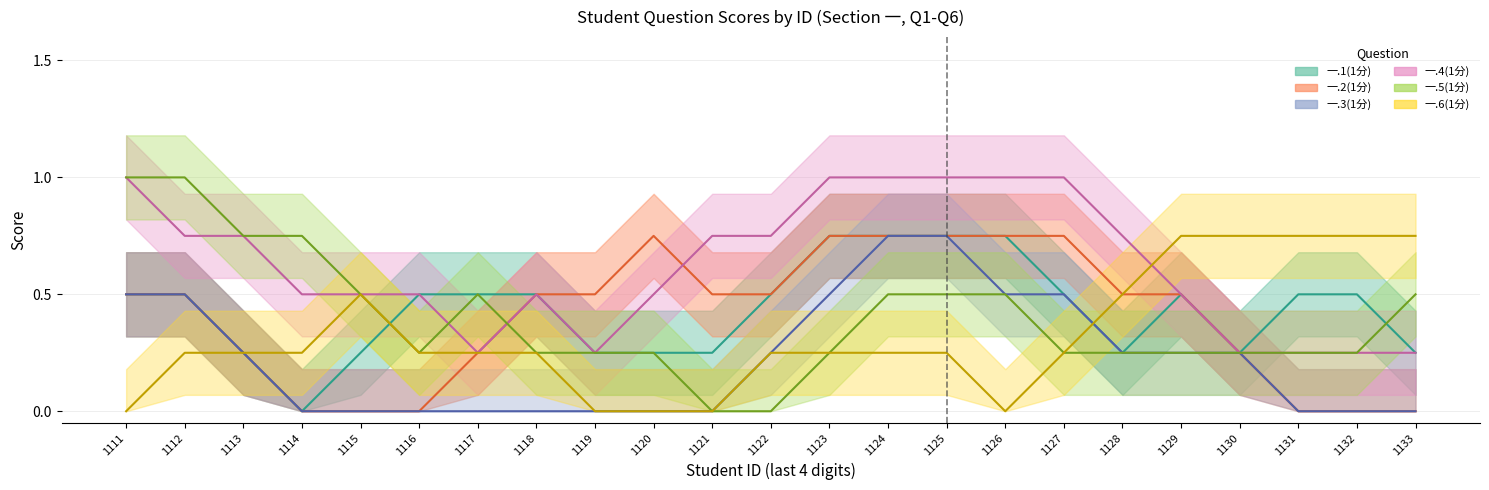

The value of 一.2(1分) at 2023121124 is 2. True or false?

False